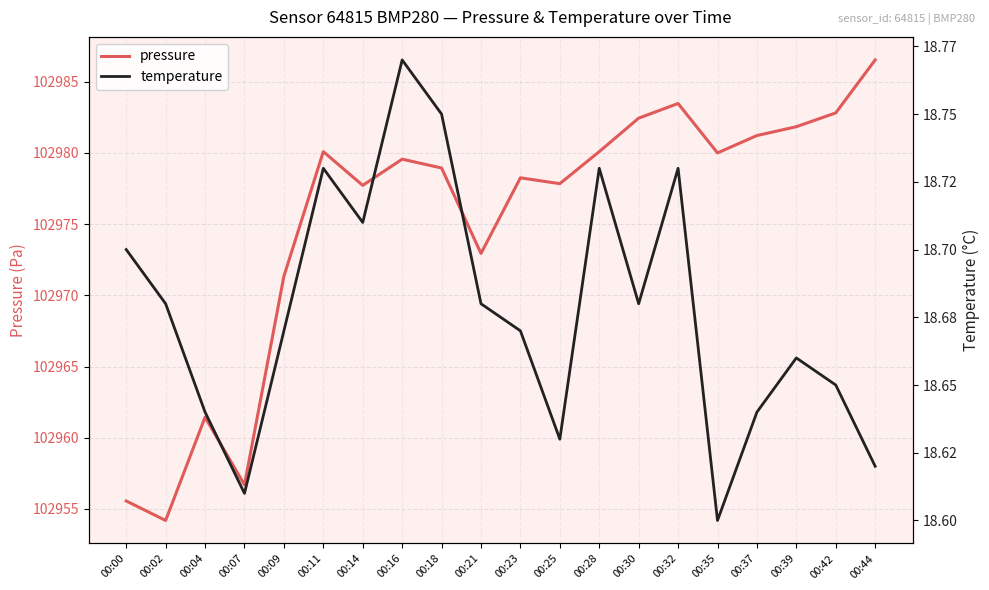

What is the greatest value displayed?

102986.5